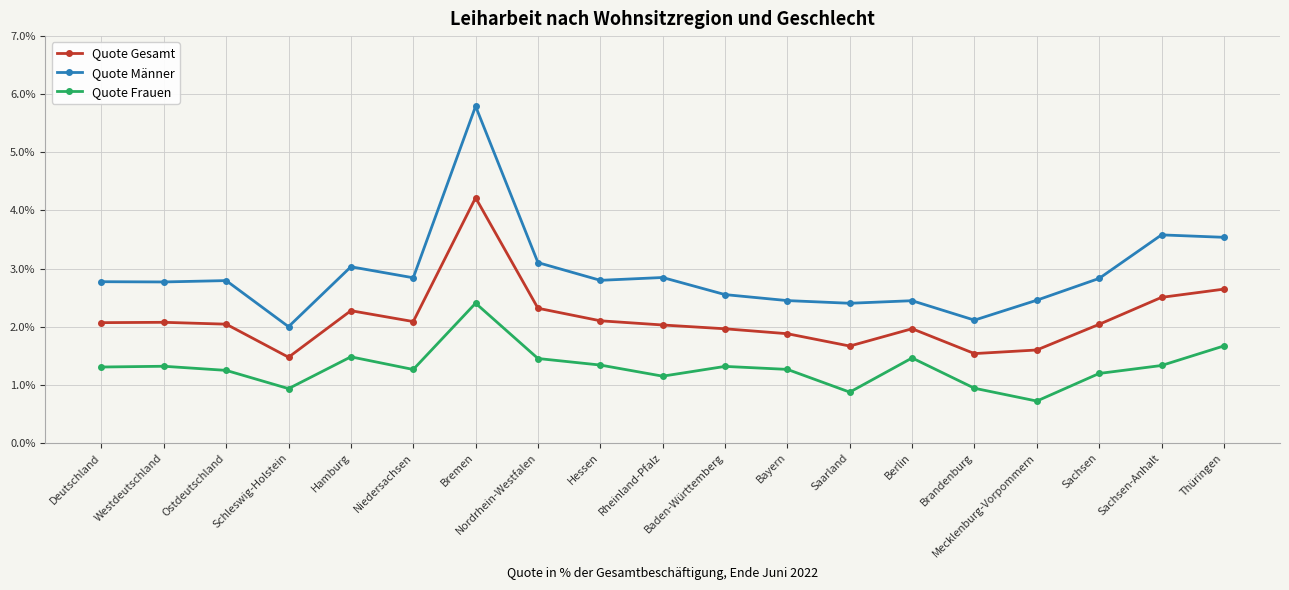

True or false: Quote Frauen and Quote Gesamt intersect in this chart.

False